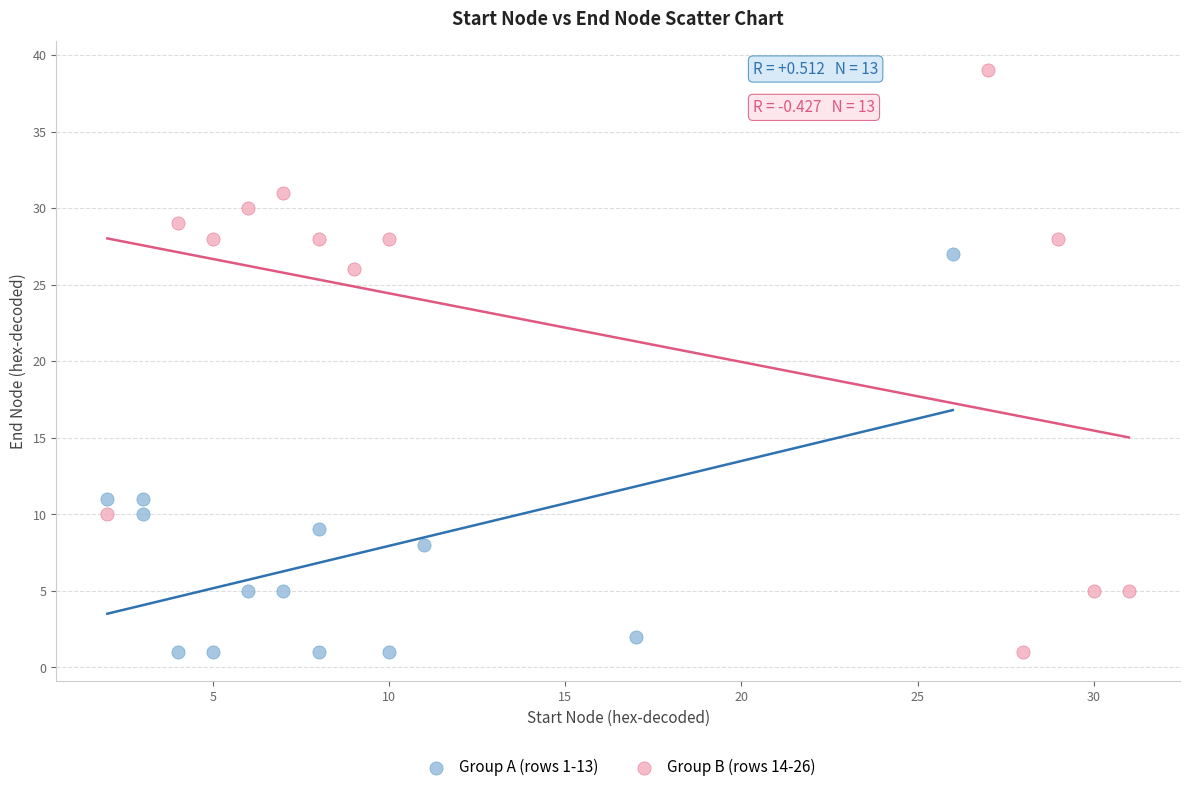

Which series contains the highest Y value?

Group B (rows 14-26)